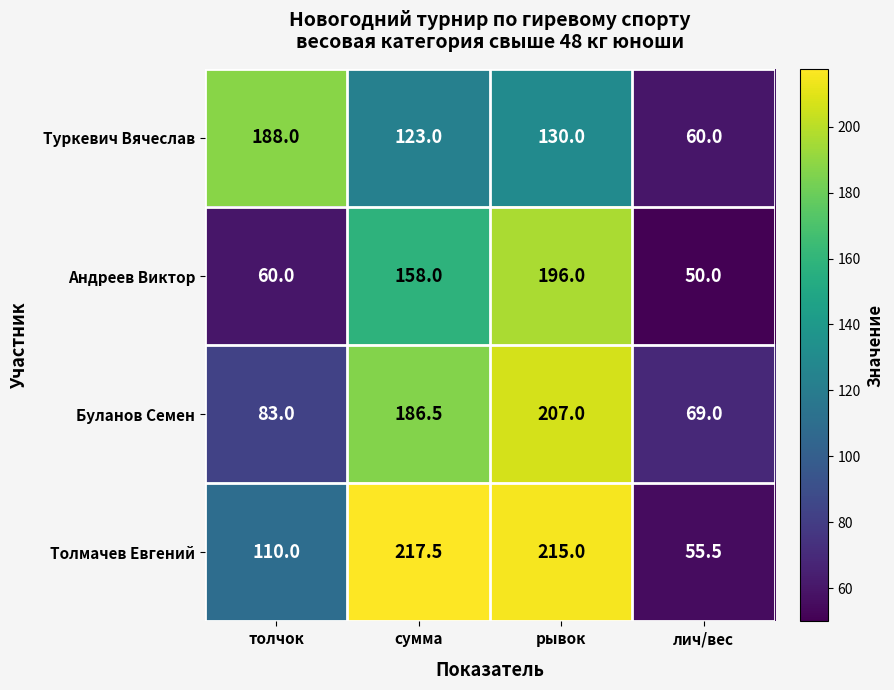

Reading left to right, list all the values displayed in this chart.

Туркевич Вячеслав: 188.0	123.0	130.0	60.0
Андреев Виктор: 60.0	158.0	196.0	50.0
Буланов Семен: 83.0	186.5	207.0	69.0
Толмачев Евгений: 110.0	217.5	215.0	55.5